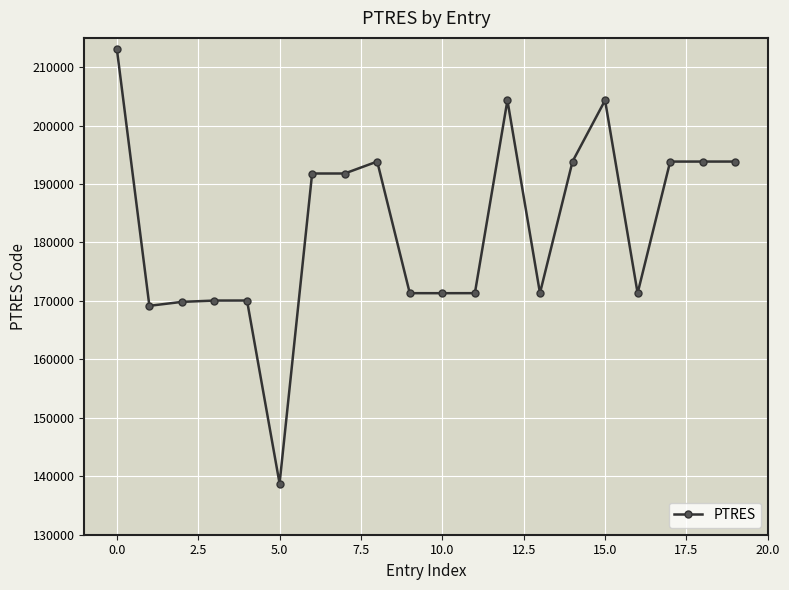

What is the difference between the maximum and minimum values?

74369